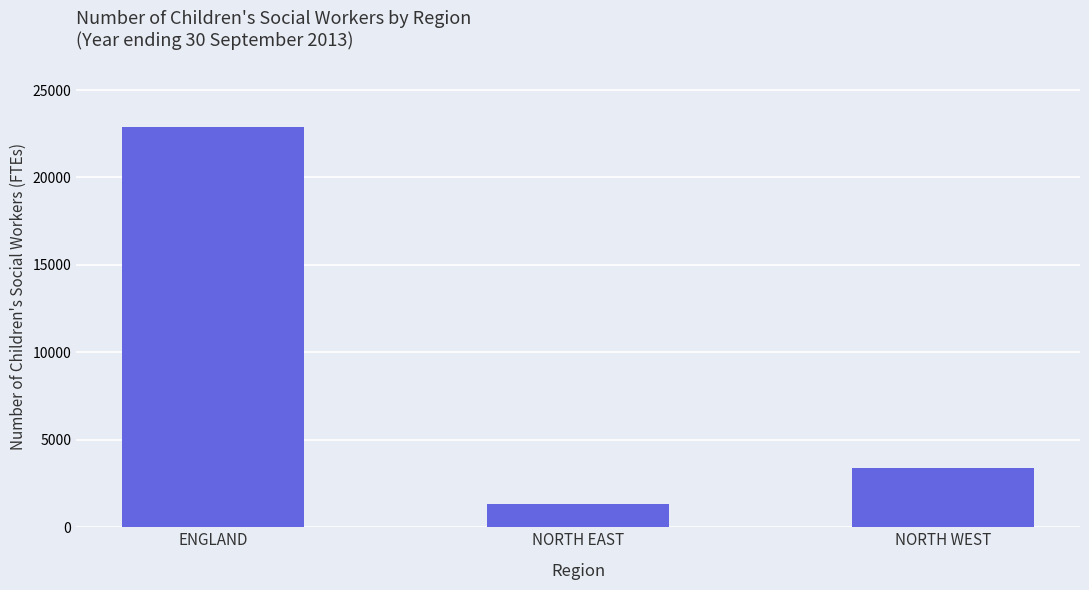

List the labels in order of value, largest first.

ENGLAND, NORTH WEST, NORTH EAST